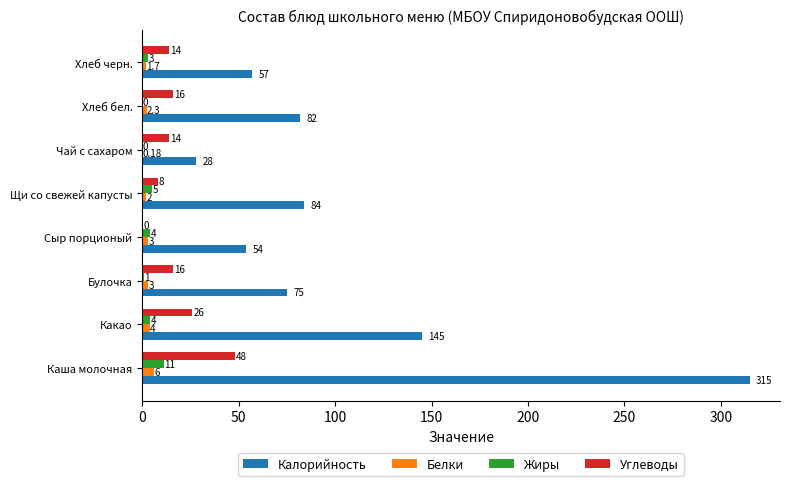

How many categories are shown in the chart?

8